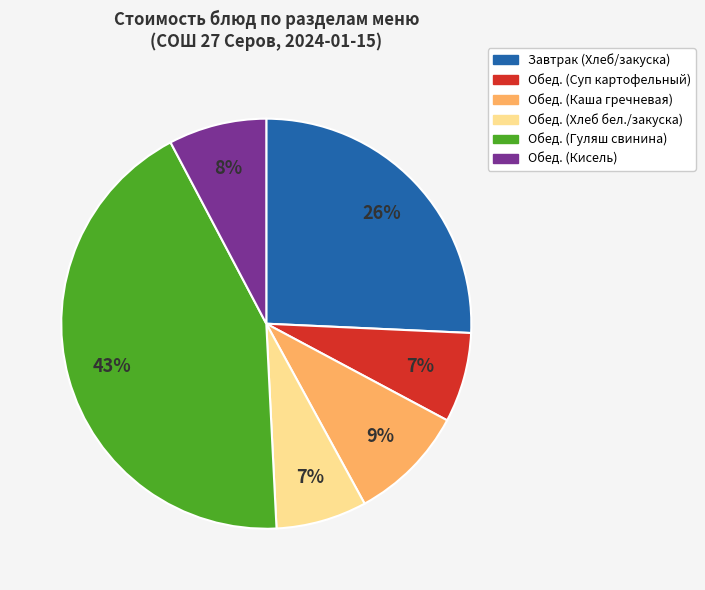

Count the number of slices in the pie.

6